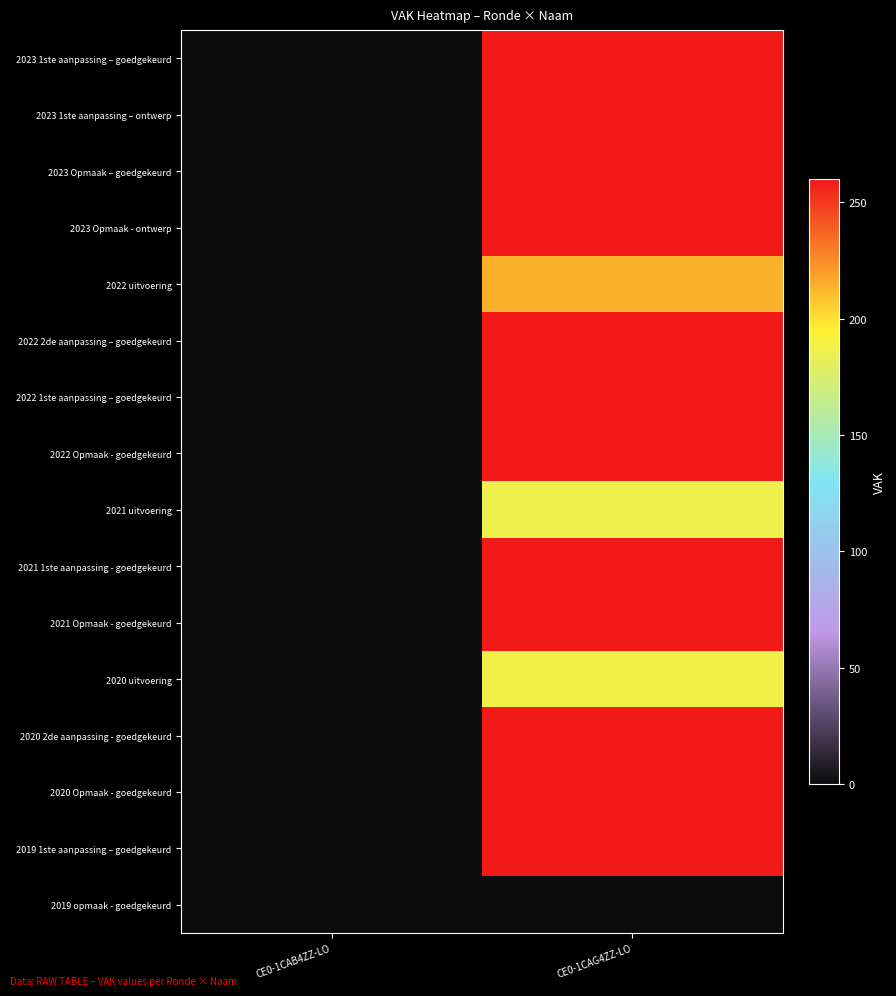

Which series has the largest range (max minus min)?

2023 1ste aanpassing – goedgekeurd